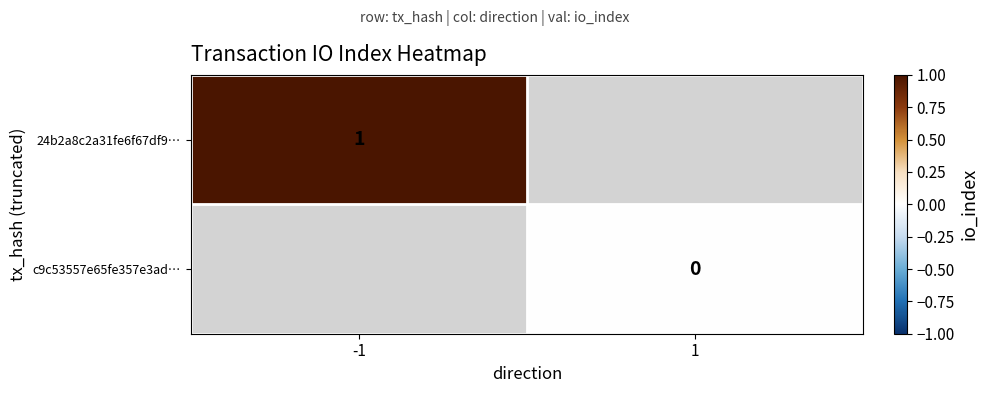

Which category has the lowest value across all series?

1